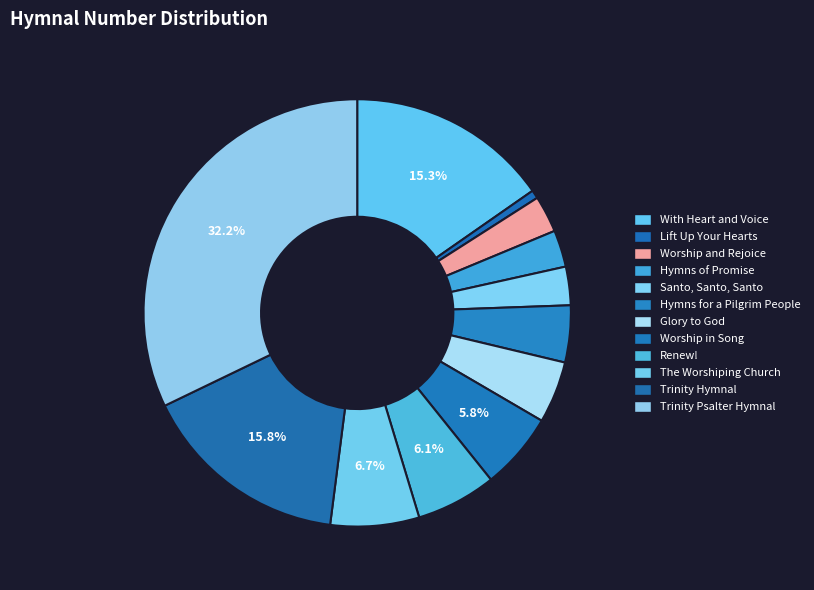

To the nearest percent, what is the average slice percentage?

8%